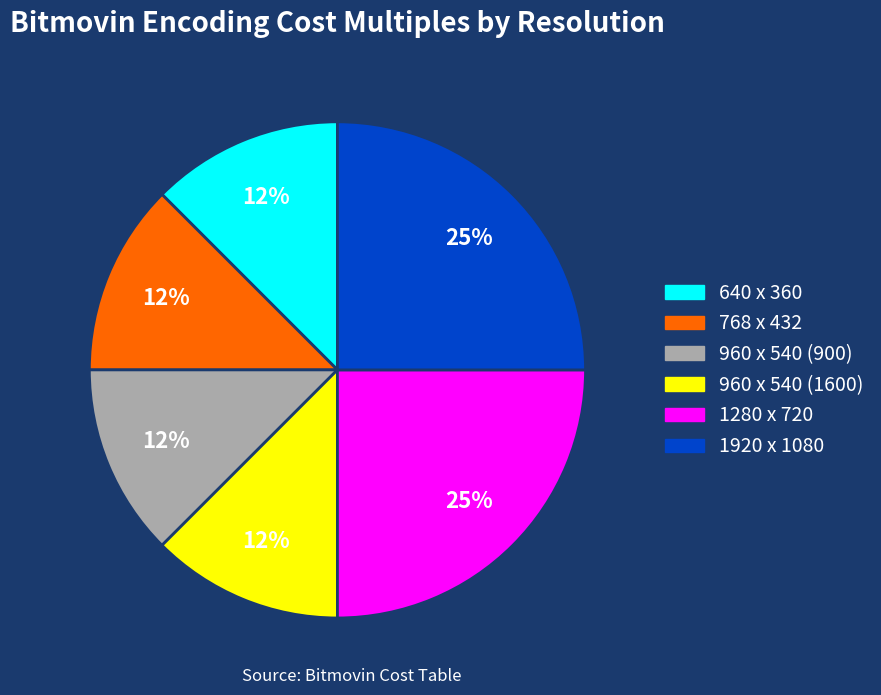

Is the sum of 640 x 360 and 960 x 540 (900) greater than half?

No